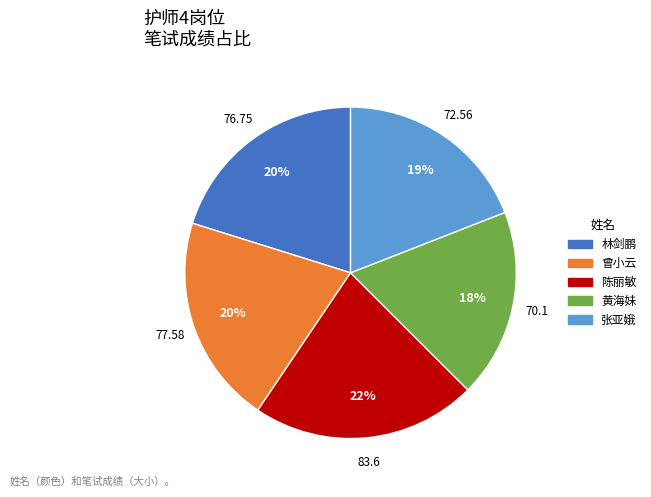

To the nearest percent, what is the difference between the largest and smallest slice percentages?

4%